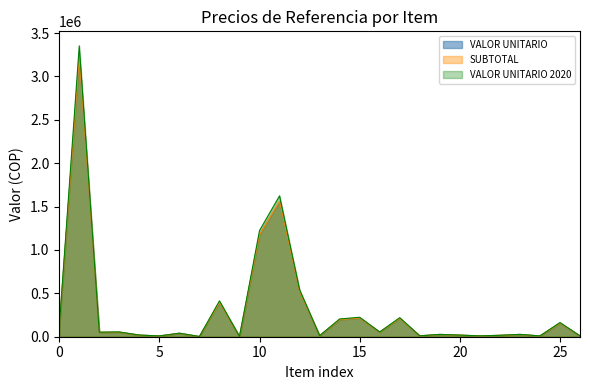

What are all the series names shown in the legend?

VALOR UNITARIO, SUBTOTAL, VALOR UNITARIO 2020